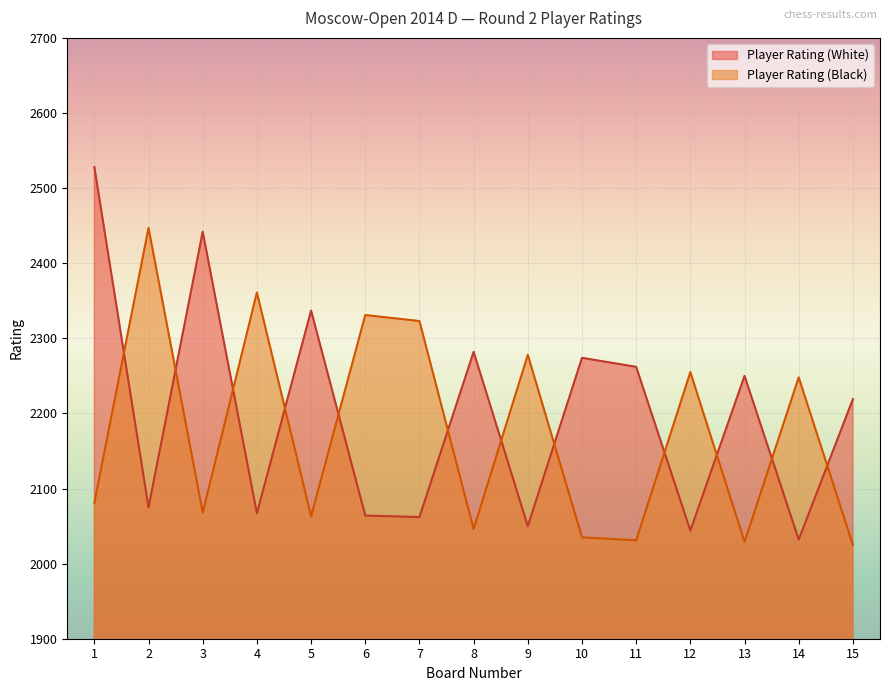

What is the spread (max minus min) of values at 2?

372